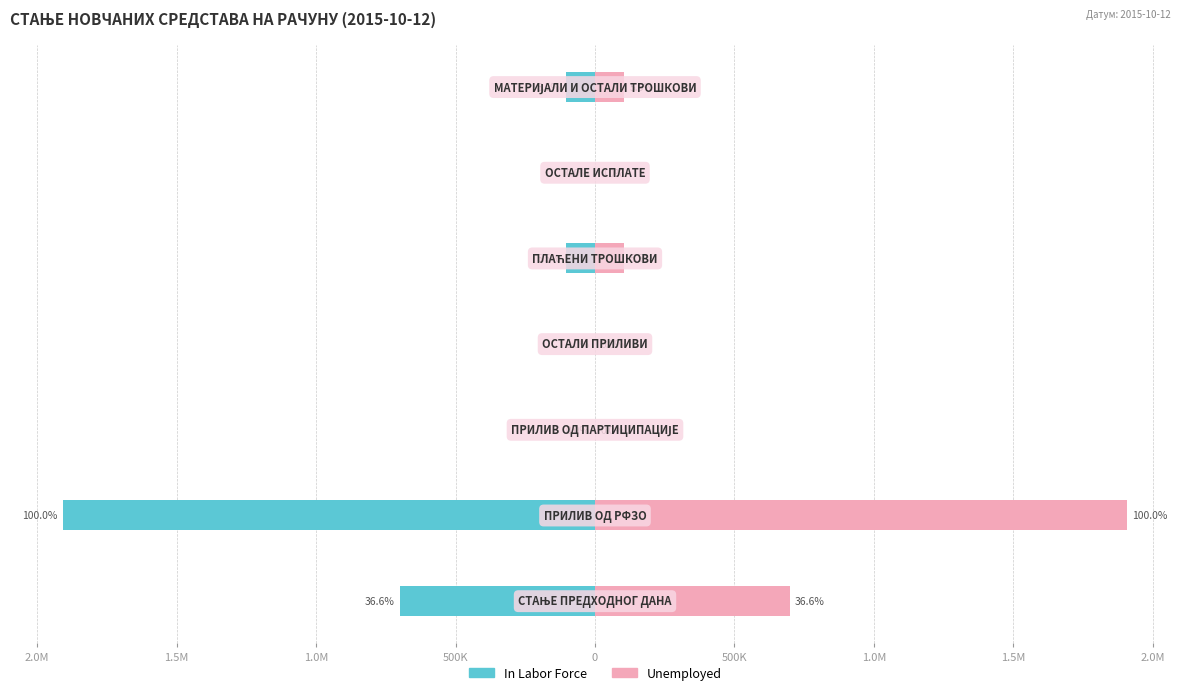

The value of In Labor Force at 1.0M is -842816.0. True or false?

False